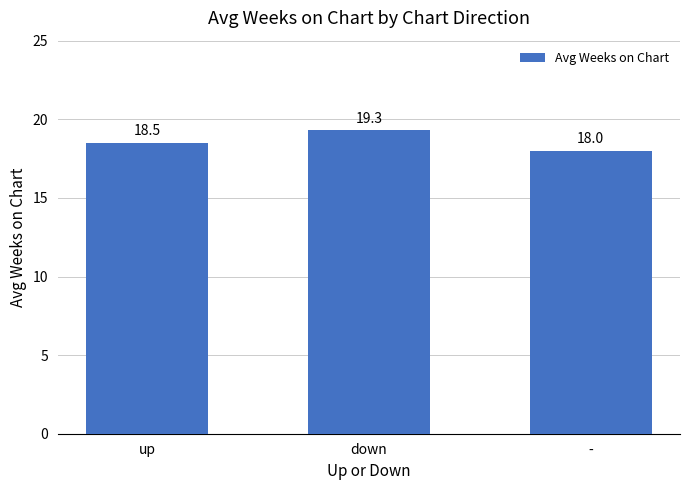

Rank the categories by value from lowest to highest.

-, up, down